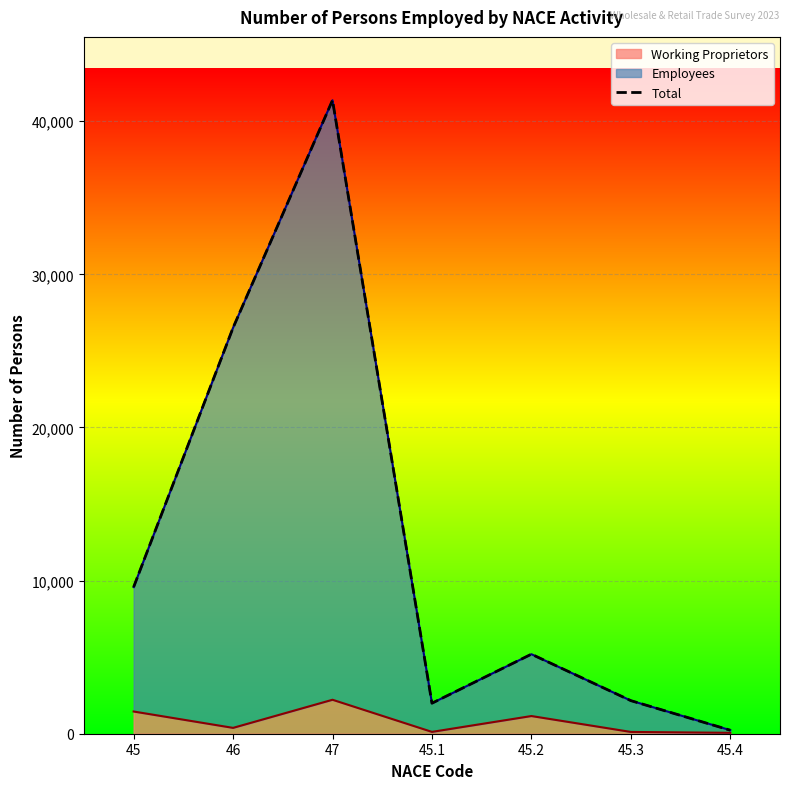

What is the highest value of the Working Proprietors series?

2218